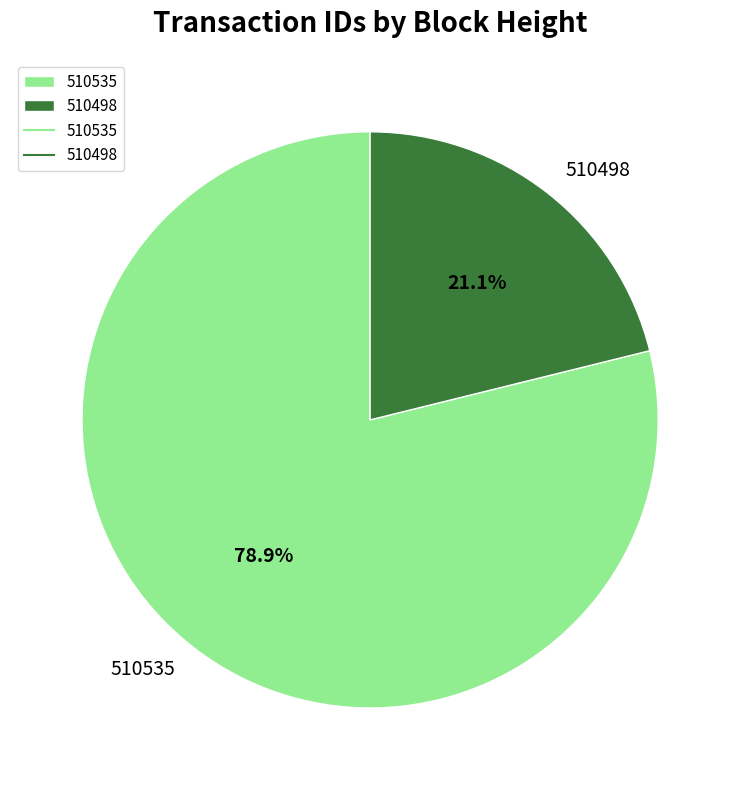

Is it true that 510535 is 89% of the pie?

False